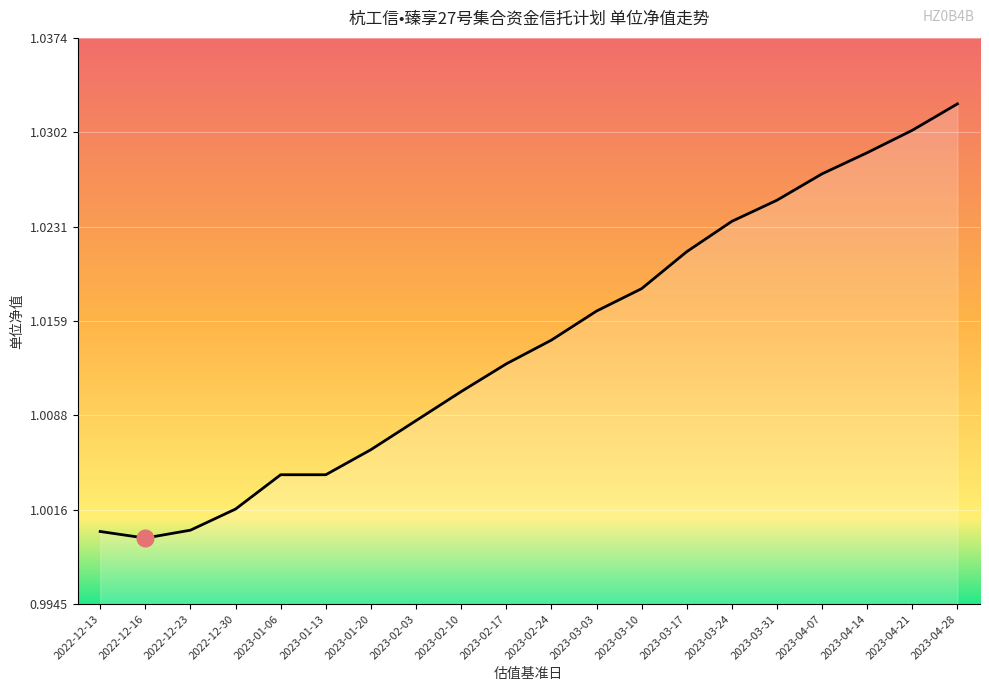

Which category has the highest value across all series?

2023-04-28